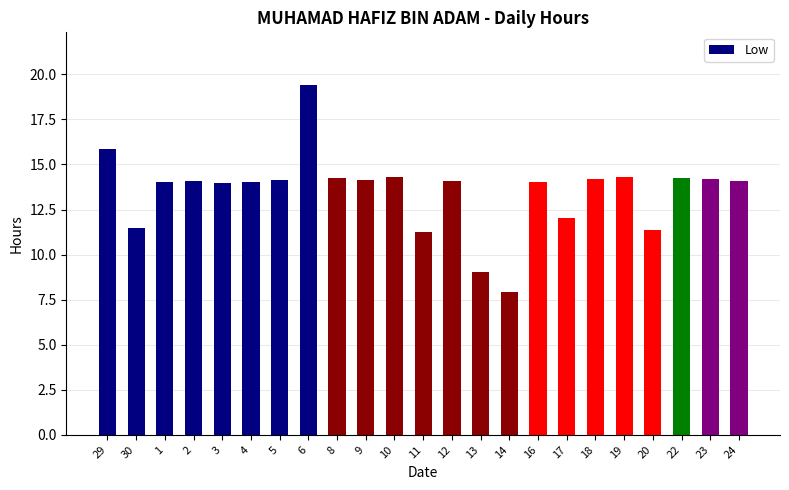

What position from the right is 10?

13